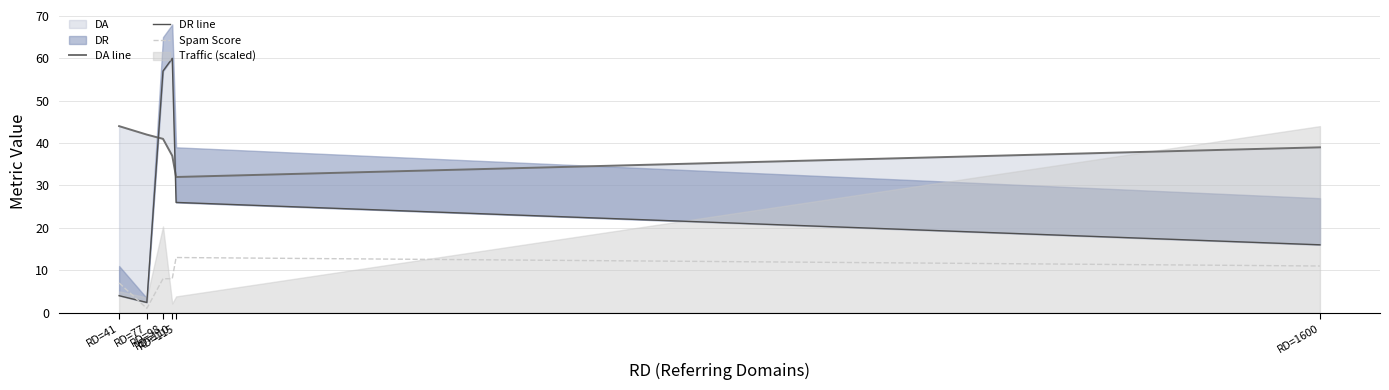

Reading left to right, what are all the values shown in this chart?

DA line: RD=41=44.0	RD=77=42.0	RD=98=41.0	RD=110=37.0	RD=115=32.0	RD=1600=39.0
DR line: RD=41=4.0	RD=77=2.4	RD=98=57.0	RD=110=60.0	RD=115=26.0	RD=1600=16.0
Spam Score: RD=41=7.0	RD=77=1.0	RD=98=8.0	RD=110=8.0	RD=115=13.0	RD=1600=11.0